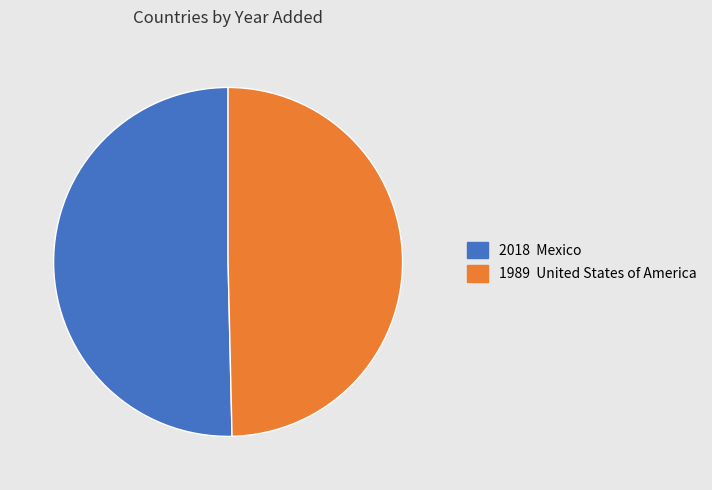

How many segments does this pie chart have?

2